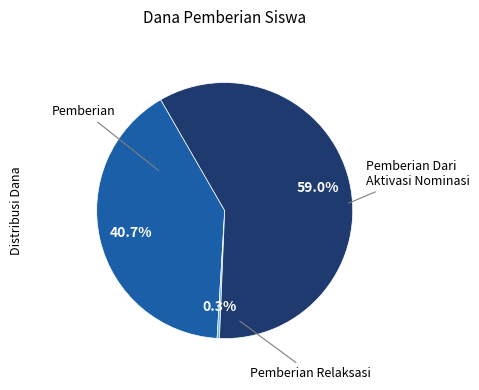

Is there any slice that represents more than half of the pie?

Yes